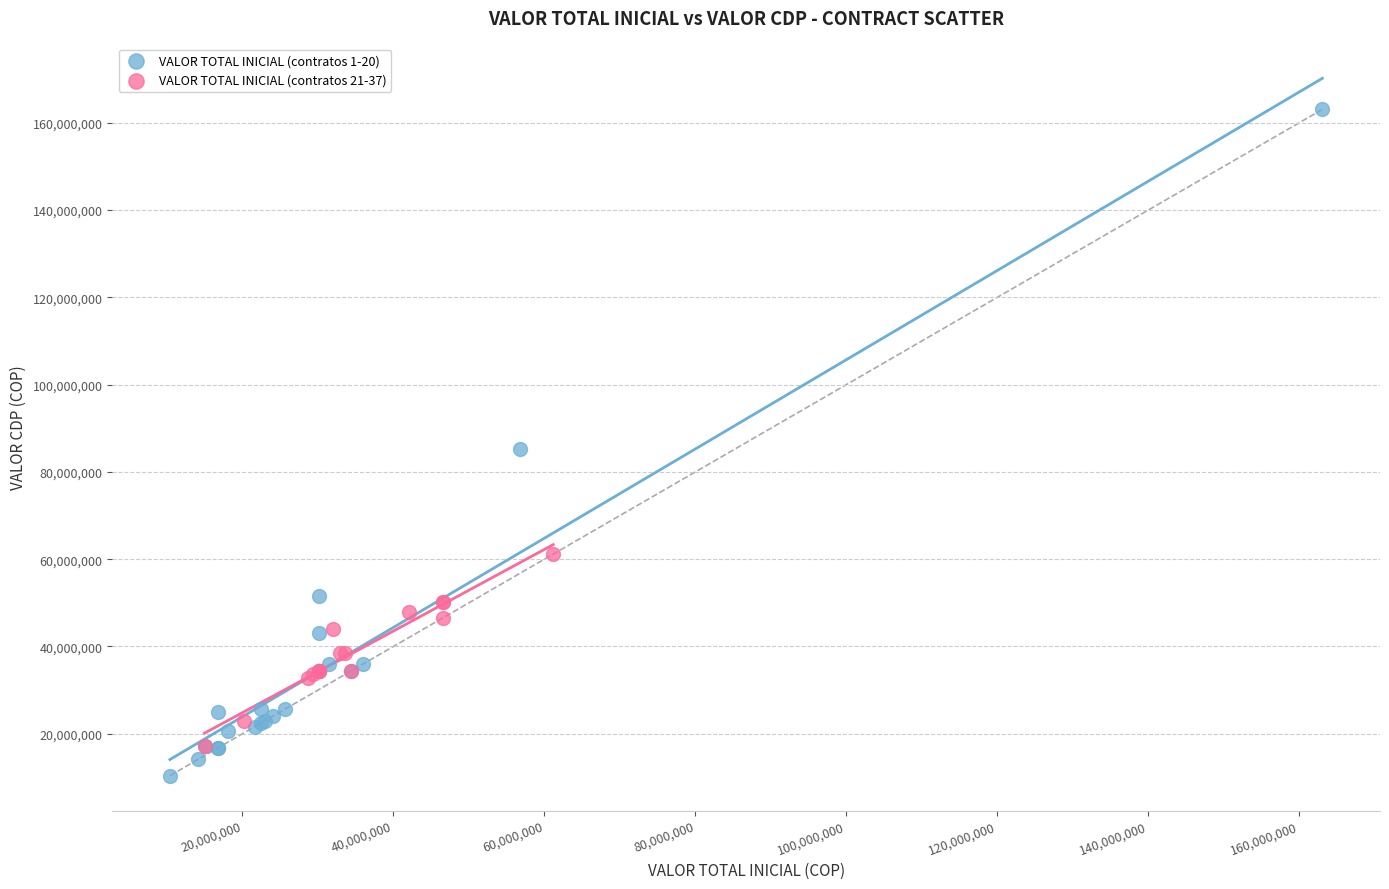

Which series has the widest spread of Y values?

VALOR TOTAL INICIAL (contratos 1-20)